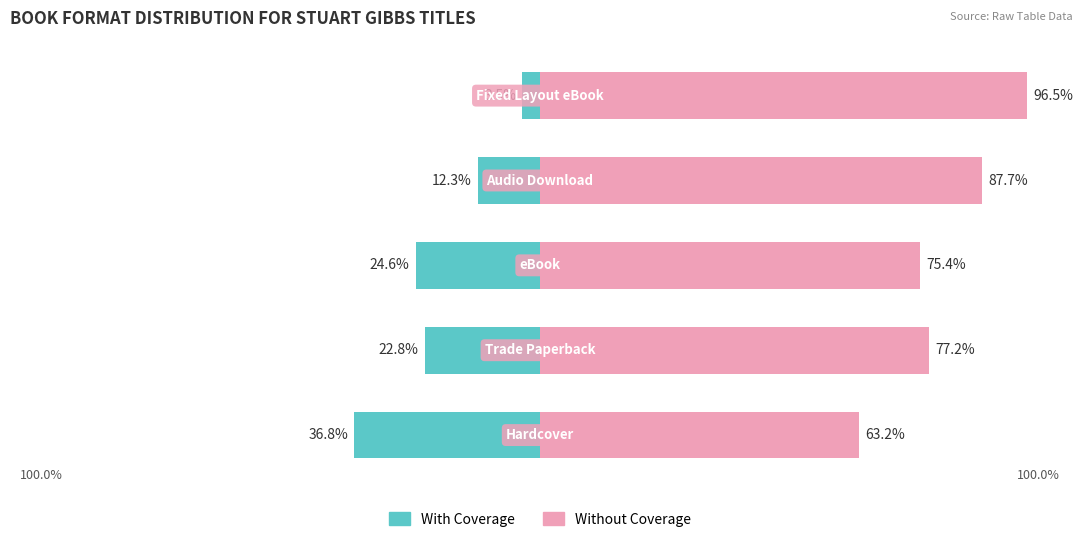

What is the total value across all series at 2?

50.8